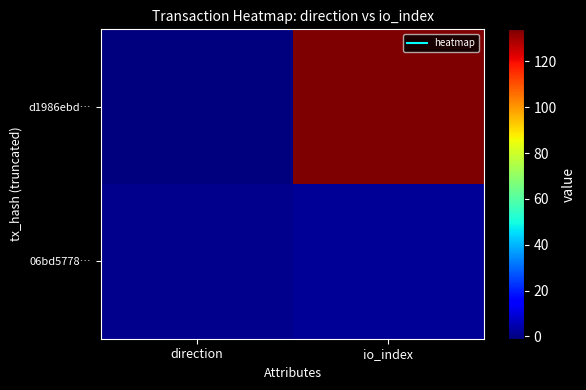

Reading left to right, transcribe all the data shown in this chart.

d1986ebd…: direction=-1	io_index=134
06bd5778…: direction=1	io_index=2